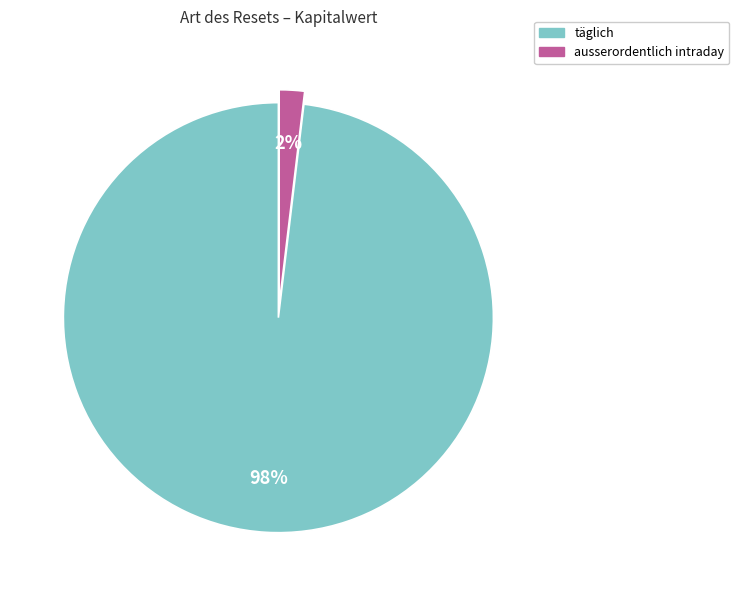

Is the sum of täglich and ausserordentlich intraday greater than half?

Yes